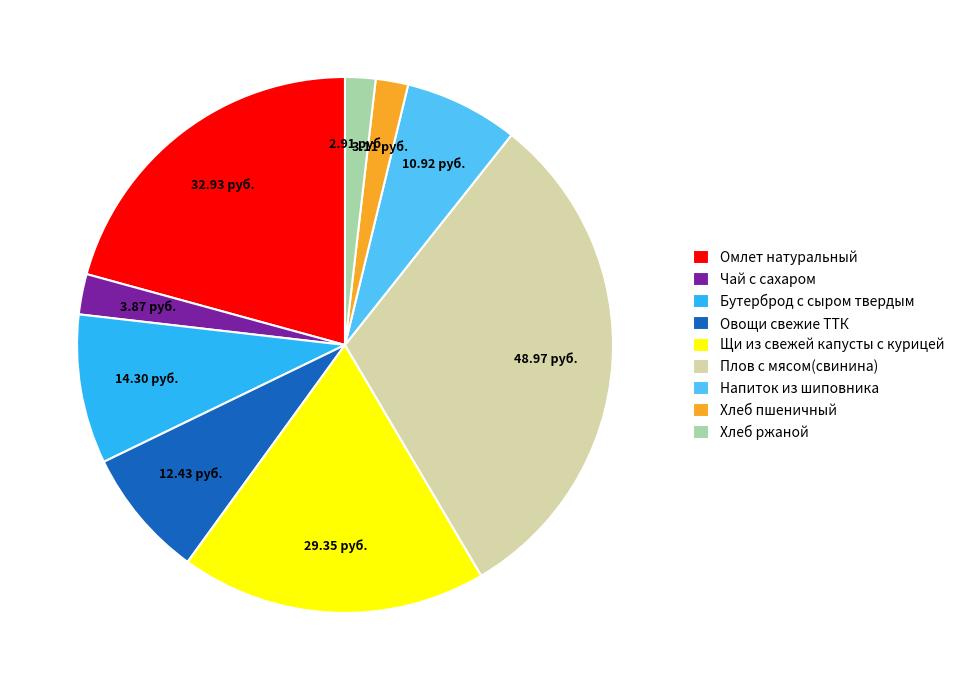

What is the ratio of the value at Омлет натуральный to the value at Хлеб пшеничный?

10.6